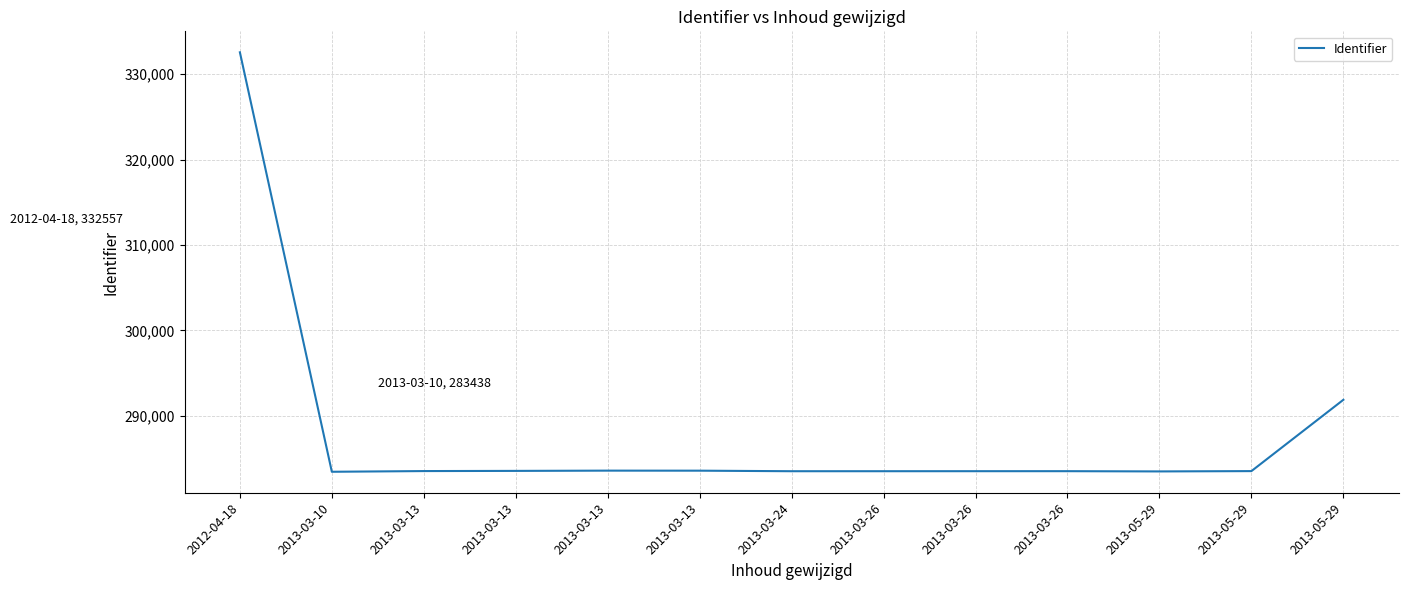

How many interior local valleys (lower than both neighbors) does the data have?

3